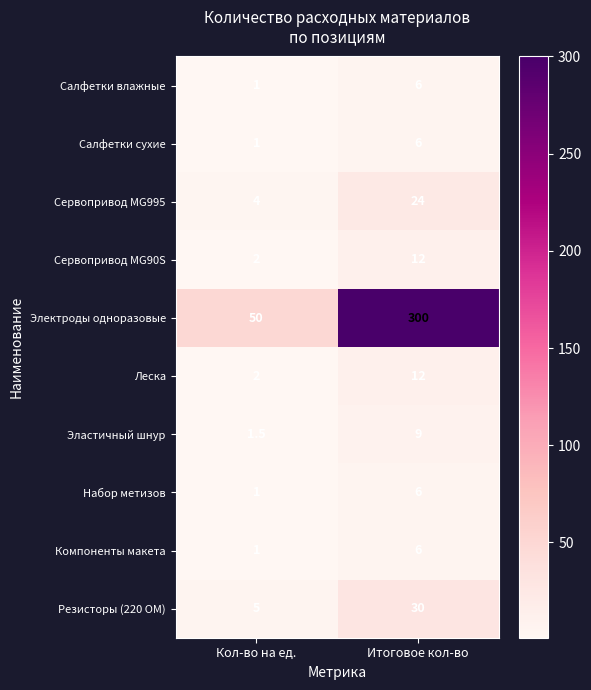

At which category does the chart reach its peak across all series?

Итоговое кол-во